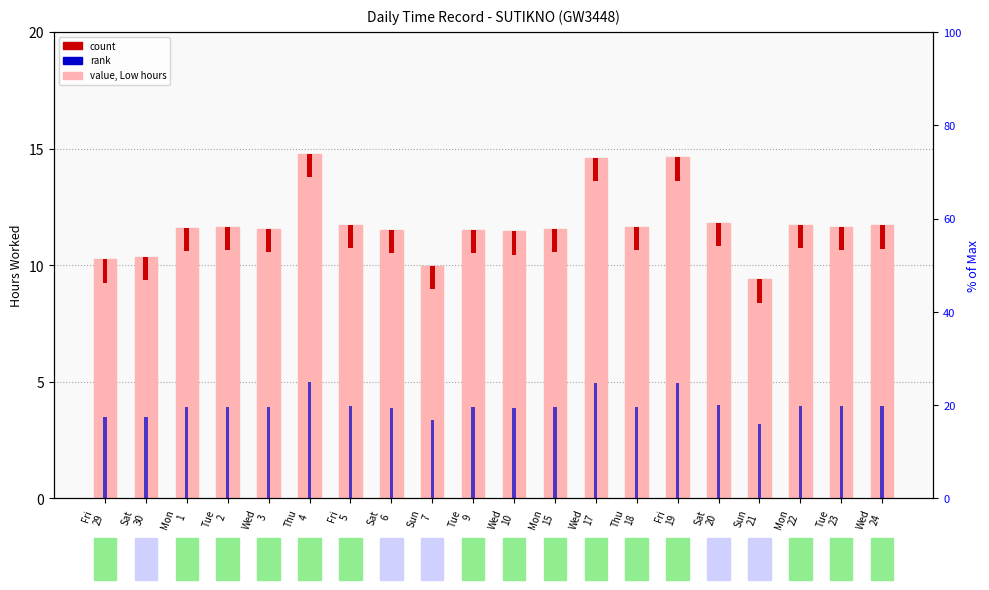

Rank the categories by rank value from highest to lowest.

Thu
4, Fri
19, Wed
17, Sat
20, Fri
5, Mon
22, Wed
24, Tue
23, Tue
2, Thu
18, Mon
1, Wed
3, Mon
15, Tue
9, Sat
6, Wed
10, Sat
30, Fri
29, Sun
7, Sun
21